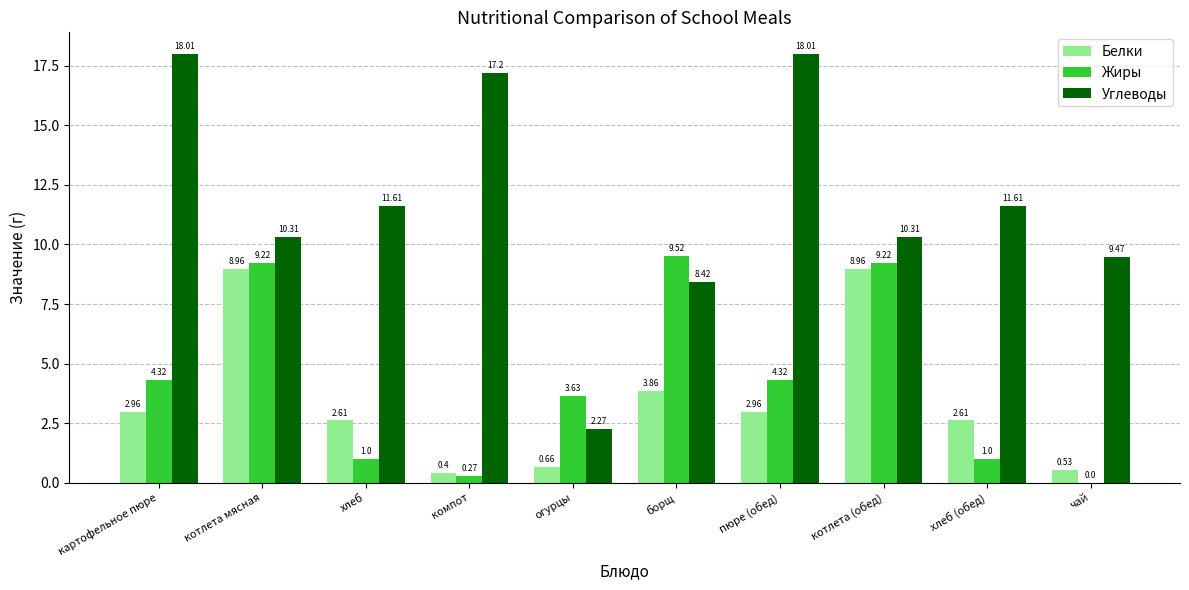

What is the sum of the Углеводы values at компот and огурцы?

19.5